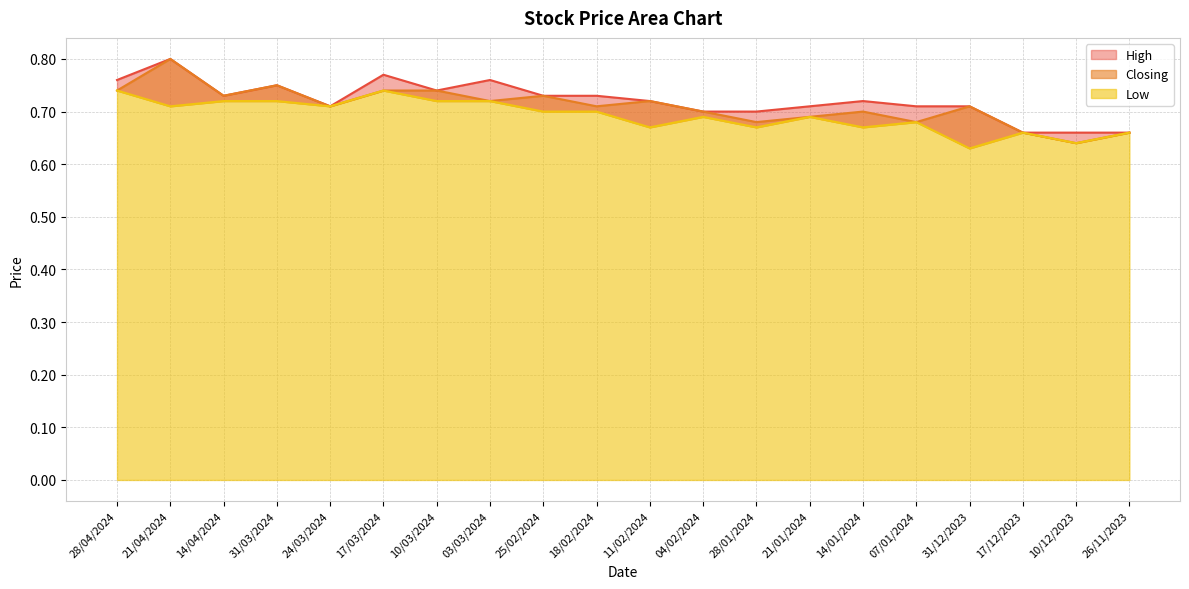

What is the value of the Low point at the 16th from the left?

0.7